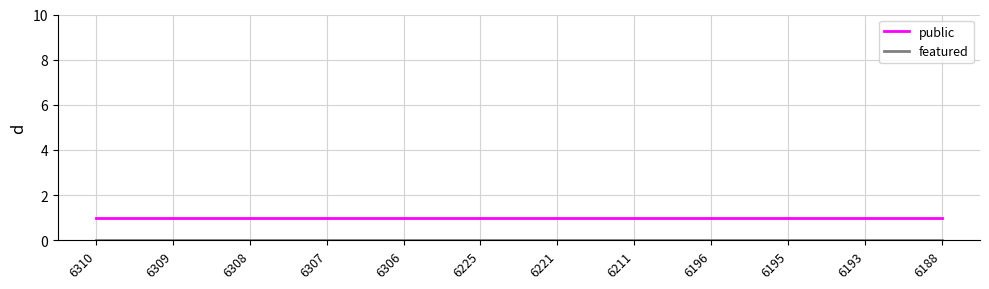

The value of public at 6211 is 1. True or false?

True